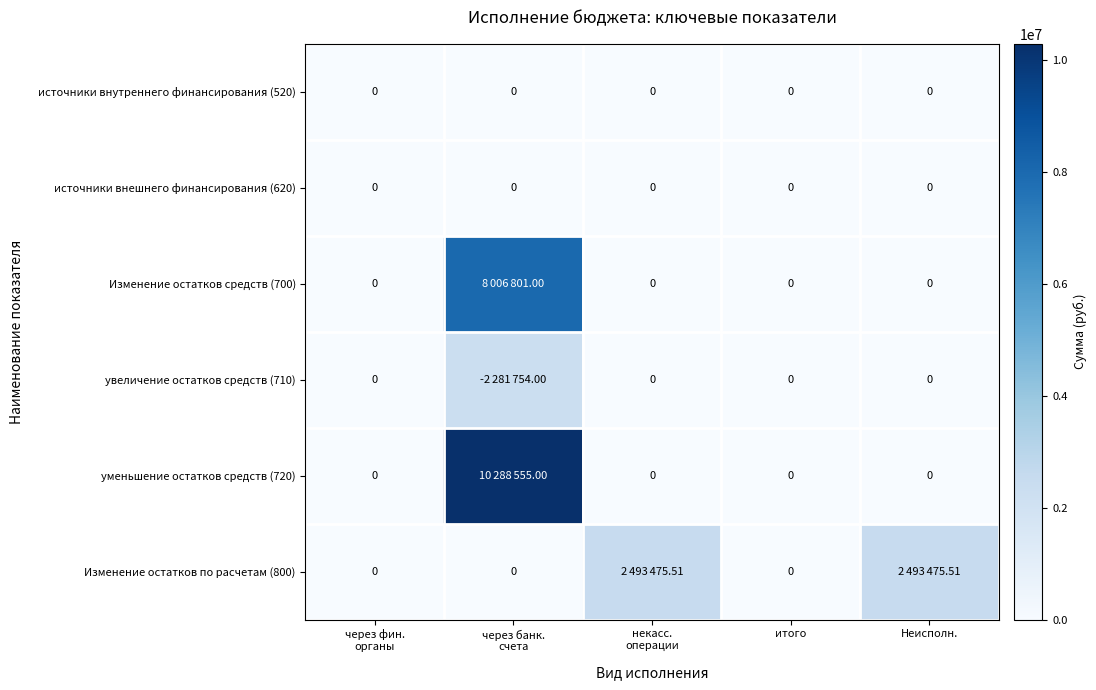

The value of уменьшение остатков средств (720) at некасс. операции is 0.0. True or false?

True